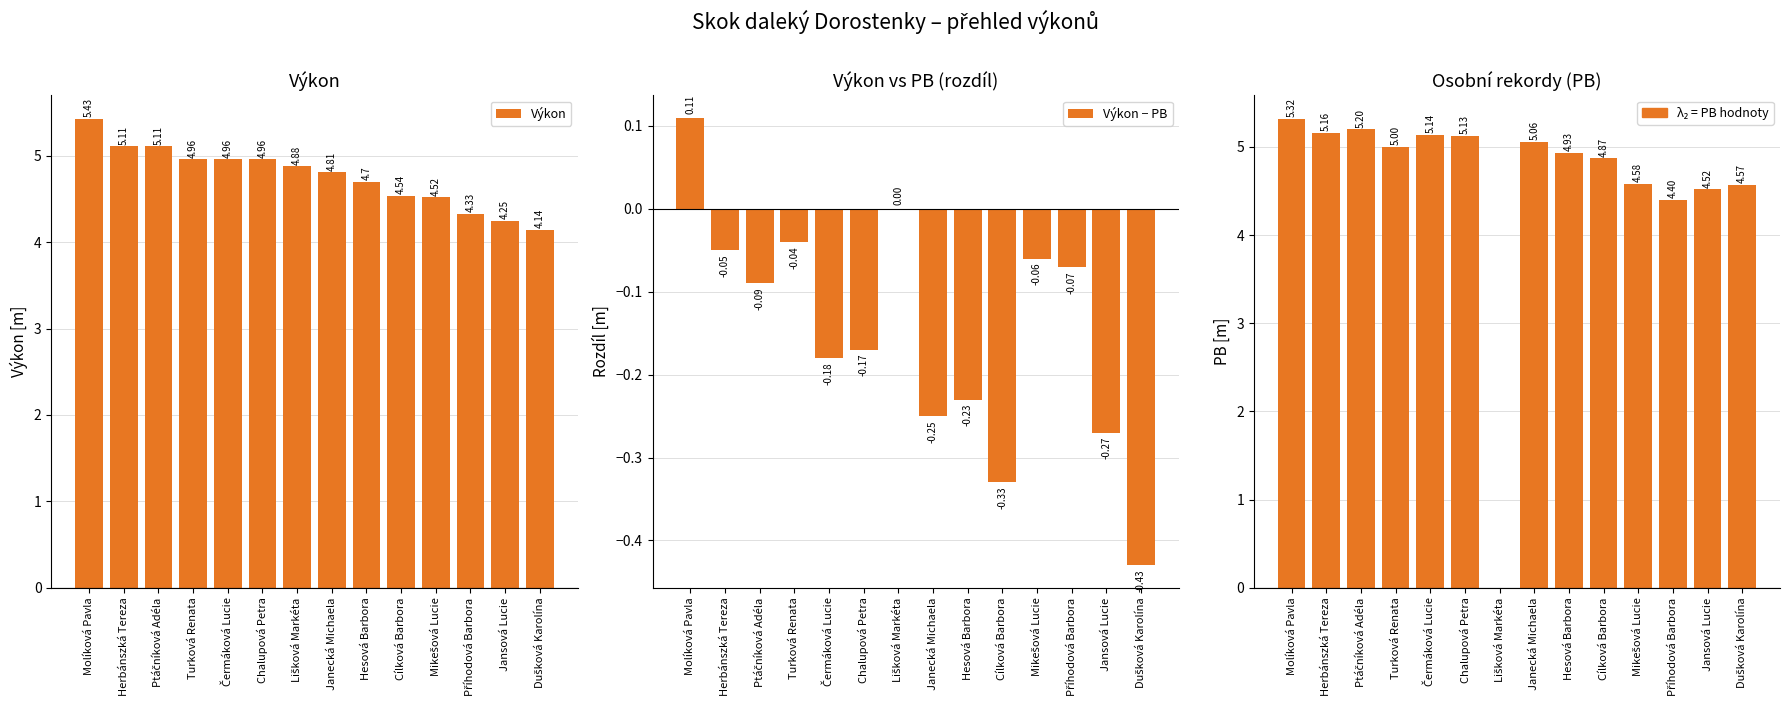

What is the difference between the maximum and minimum values in the Výkon − PB series?

0.5